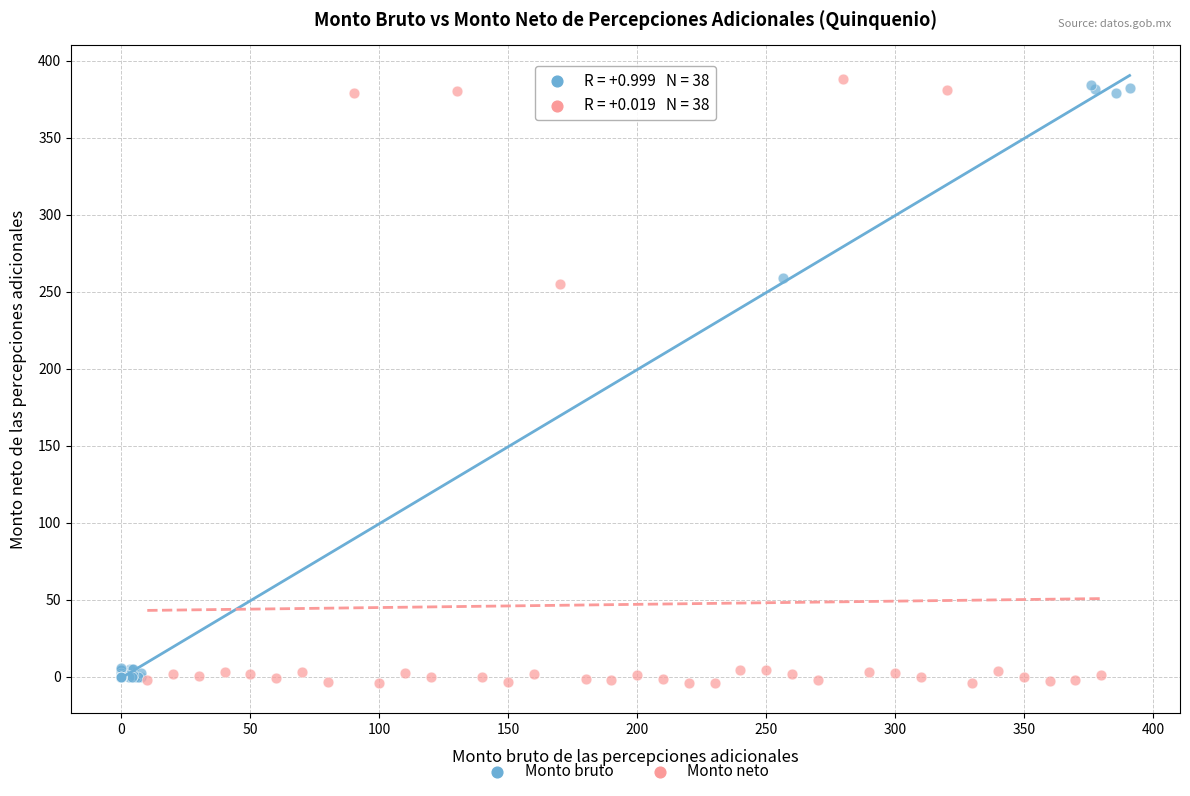

Which series has the widest spread of Y values?

Monto neto